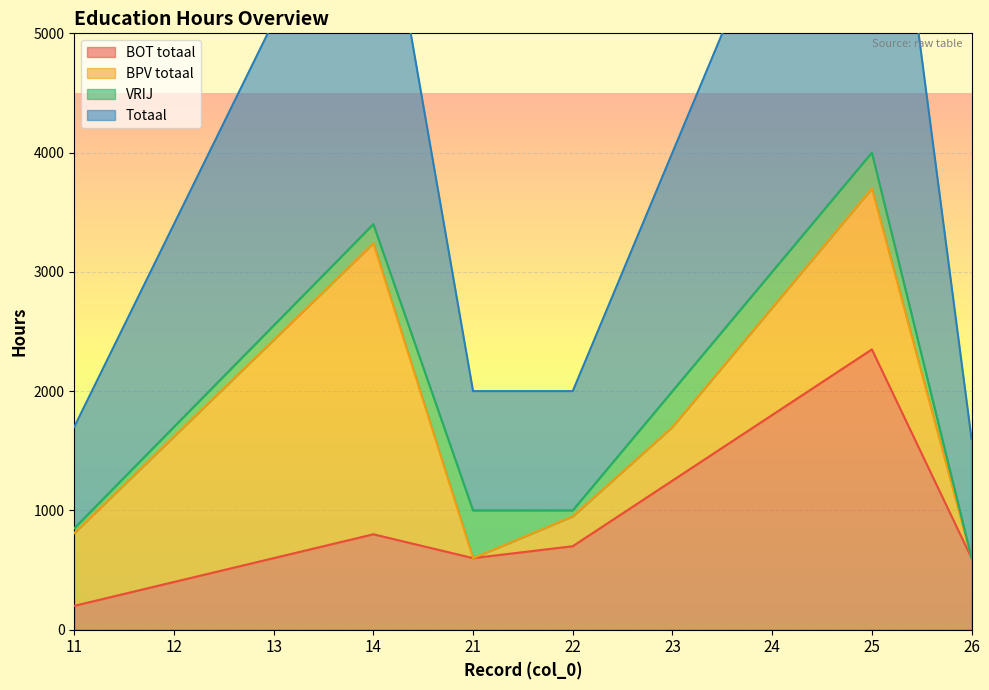

What is the smallest value displayed?

200